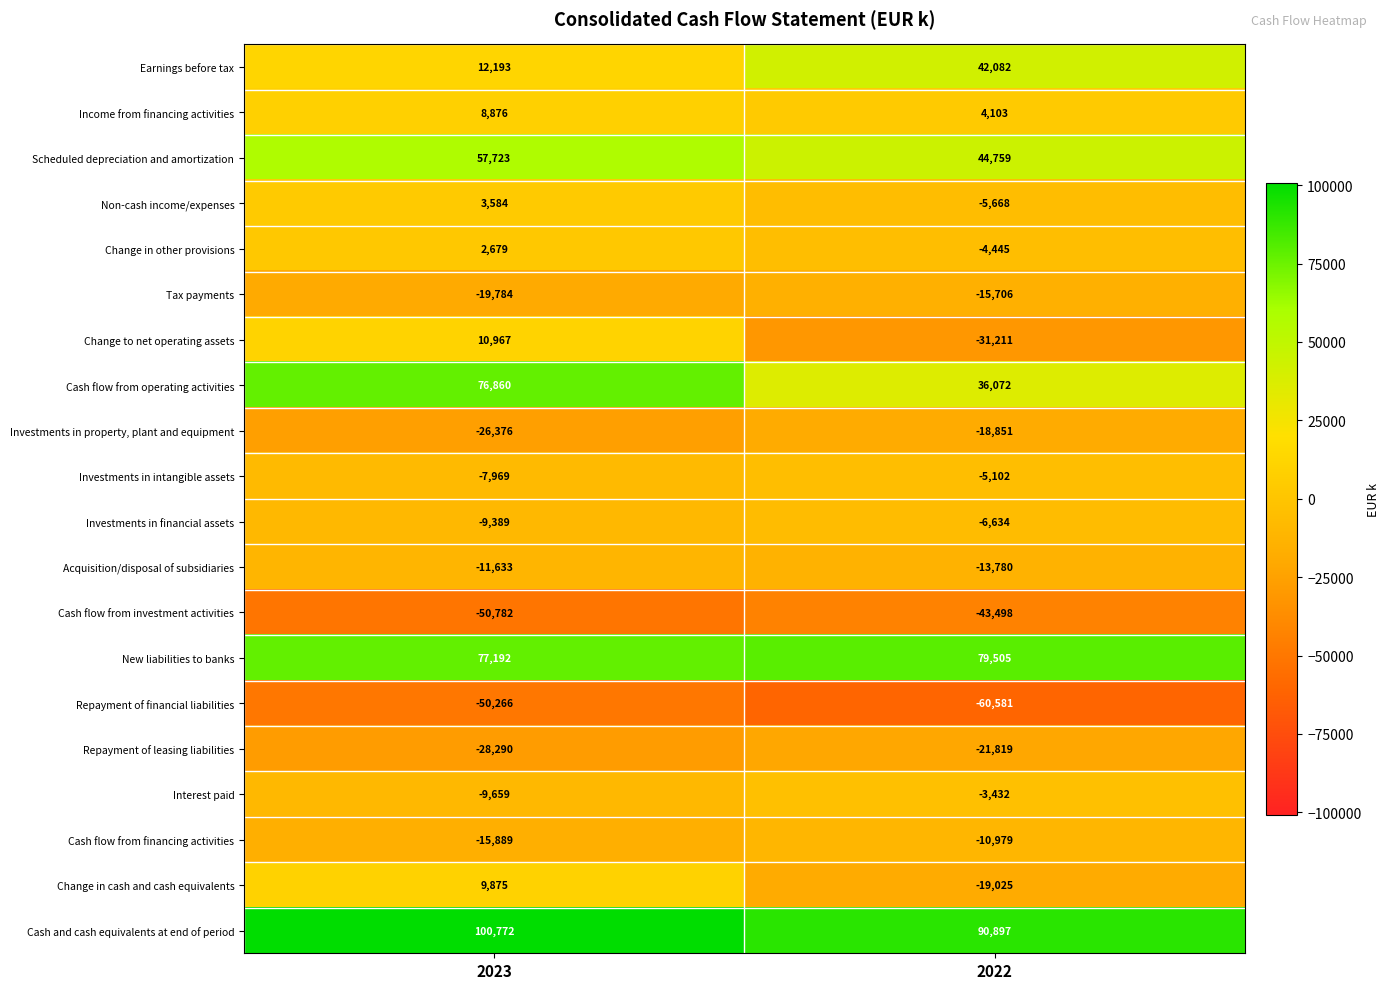

The value of Cash and cash equivalents at end of period at 2022 is 90897. True or false?

True